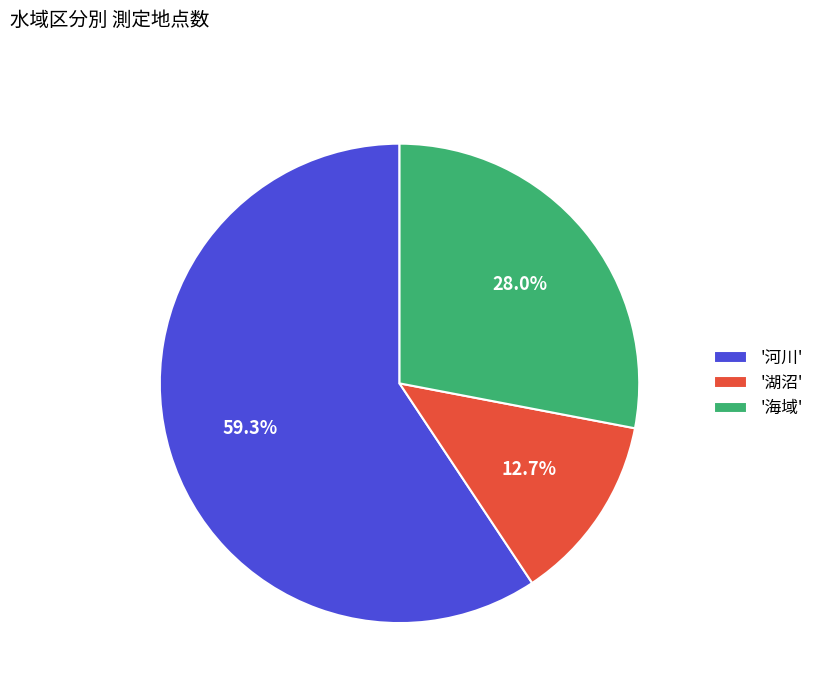

Rank the categories by value from lowest to highest.

'湖沼', '海域', '河川'